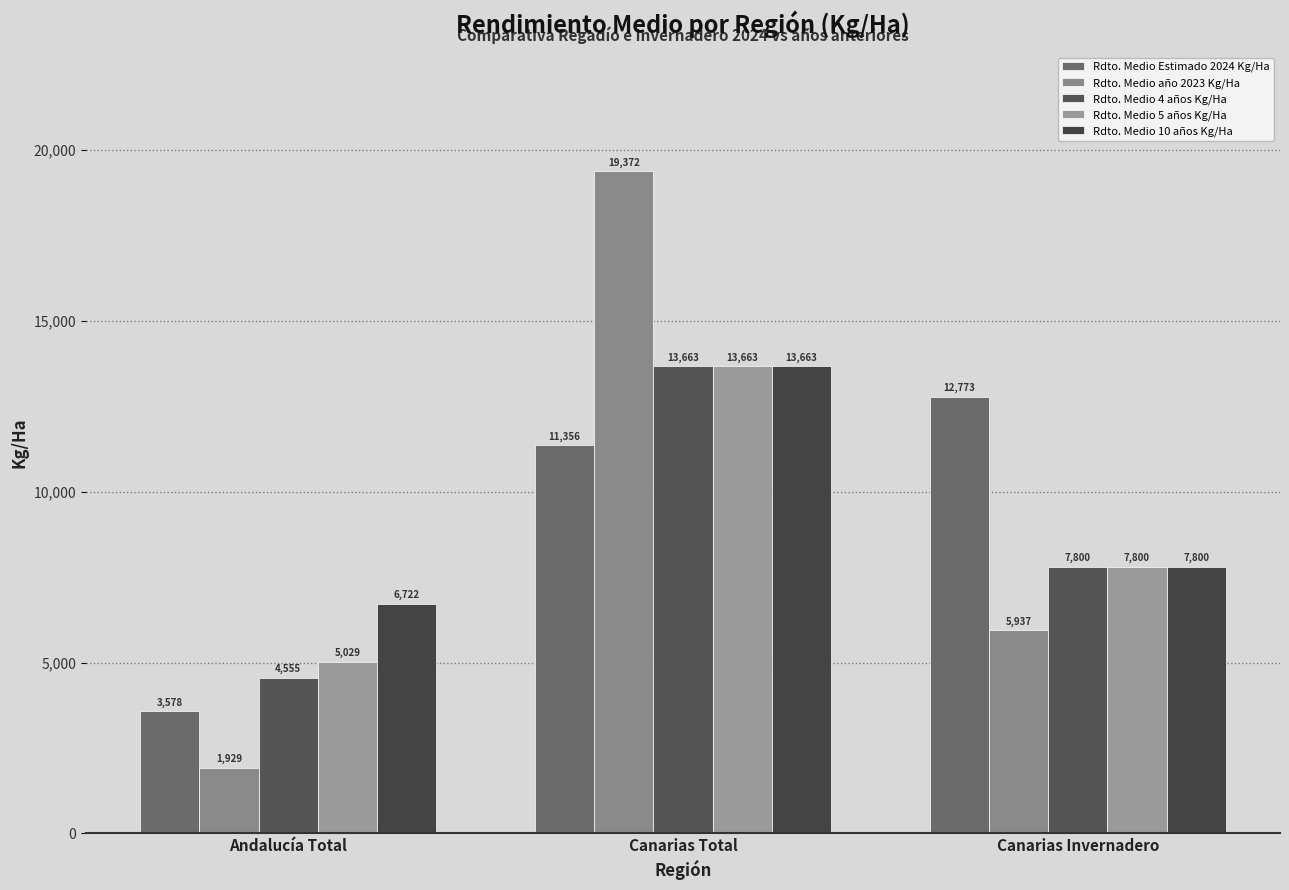

The Rdto. Medio 4 años Kg/Ha series shows 22209.1 at Canarias Total. True or false?

False